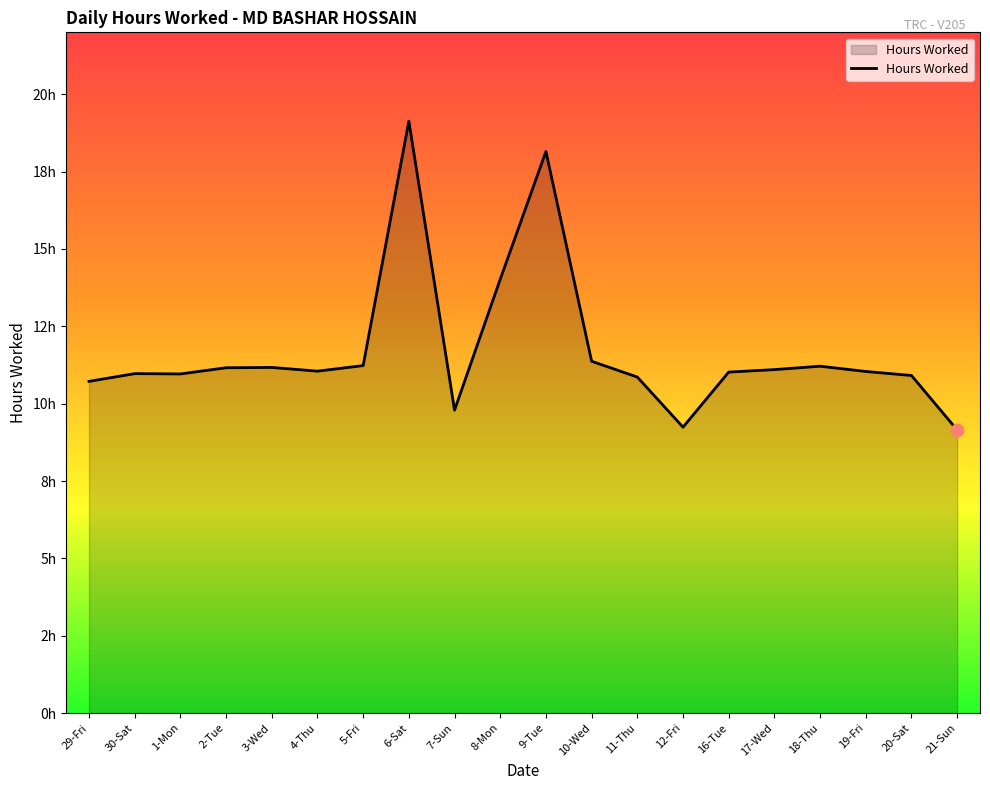

Is this an area chart (filled region under the line)?

Yes